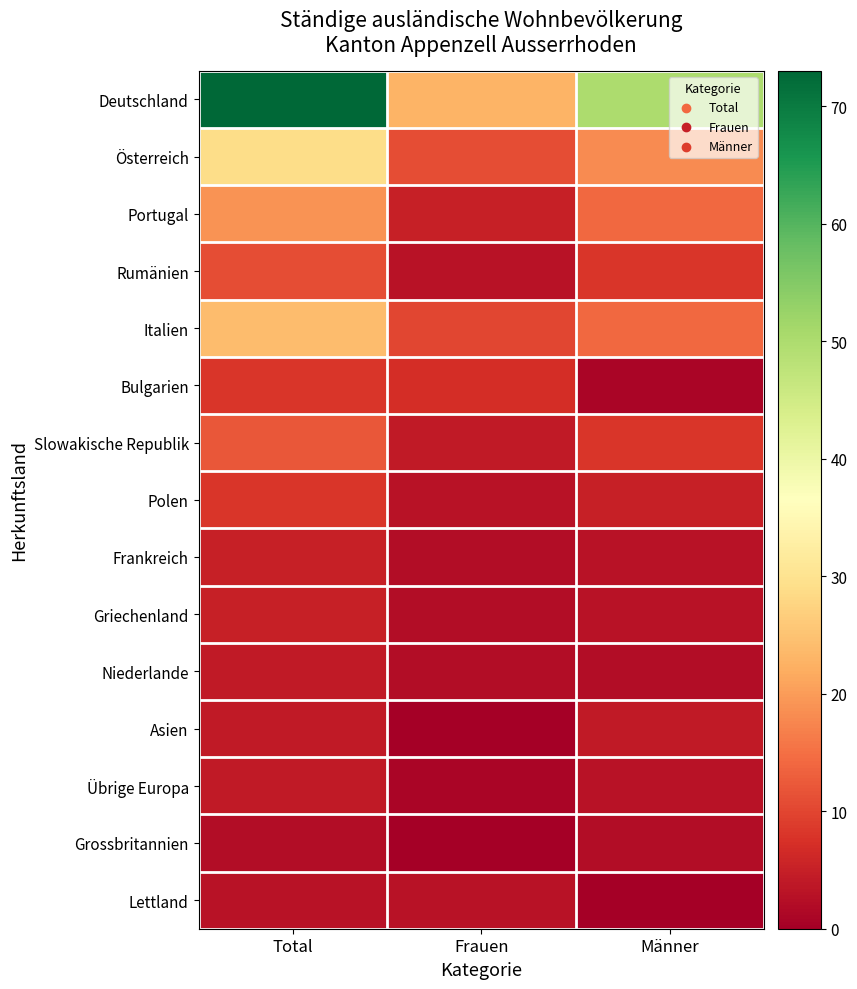

Reading left to right, list all the values displayed in this chart.

Deutschland: Total=73	Frauen=23	Männer=50
Österreich: Total=29	Frauen=11	Männer=18
Portugal: Total=19	Frauen=5	Männer=14
Rumänien: Total=11	Frauen=3	Männer=8
Italien: Total=24	Frauen=10	Männer=14
Bulgarien: Total=8	Frauen=7	Männer=1
Slowakische Republik: Total=12	Frauen=4	Männer=8
Polen: Total=8	Frauen=3	Männer=5
Frankreich: Total=5	Frauen=2	Männer=3
Griechenland: Total=5	Frauen=2	Männer=3
Niederlande: Total=4	Frauen=2	Männer=2
Asien: Total=4	Frauen=0	Männer=4
Übrige Europa: Total=4	Frauen=1	Männer=3
Grossbritannien: Total=2	Frauen=0	Männer=2
Lettland: Total=3	Frauen=3	Männer=0